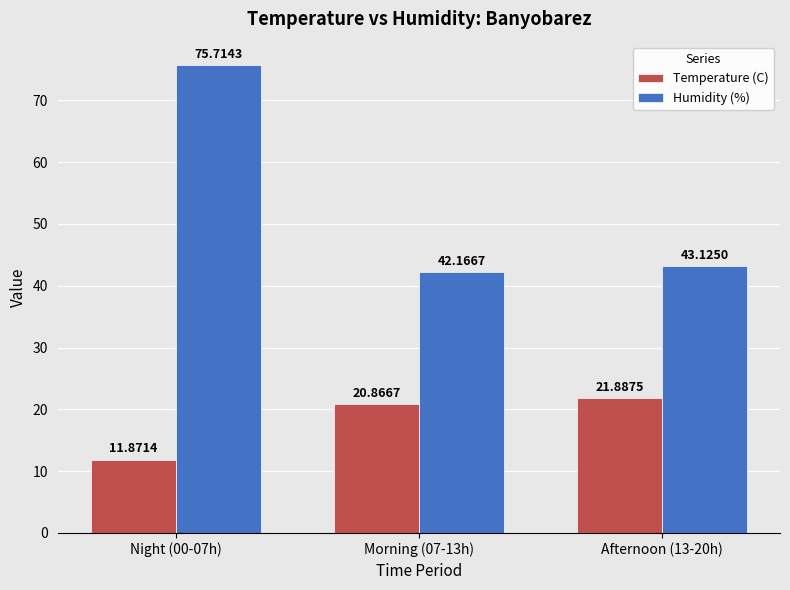

List the series in order of their overall mean, highest first.

Humidity (%), Temperature (C)